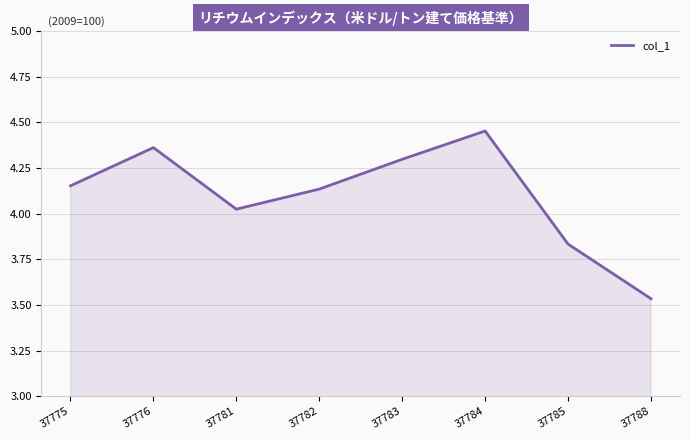

True or false: the data has more than 2 interior local peaks.

False